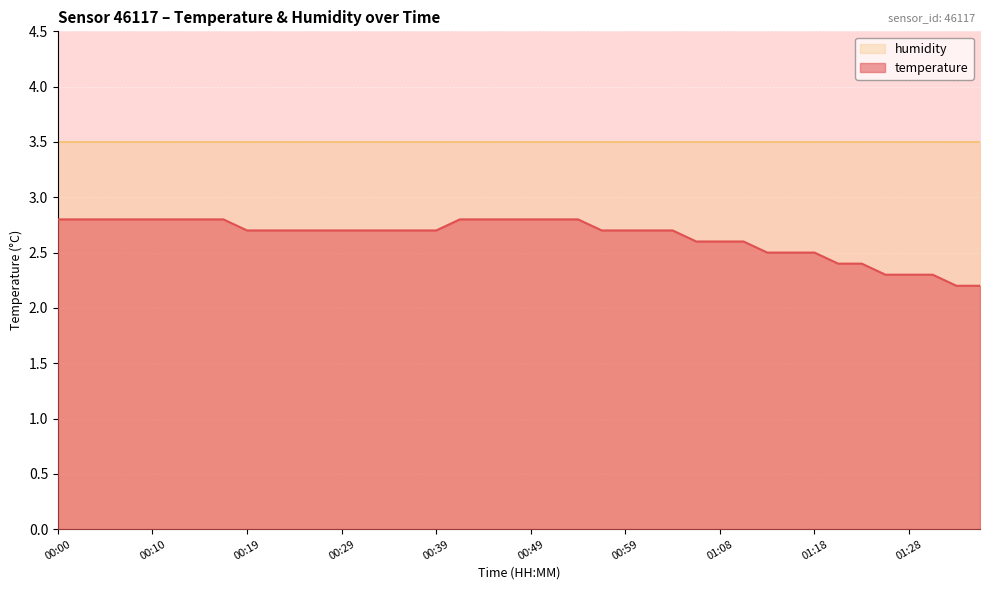

Reading left to right, what are all the values shown in this chart?

00:00=2.8	00:02=2.8	00:05=2.8	00:07=2.8	00:10=2.8	00:12=2.8	00:14=2.8	00:17=2.8	00:19=2.7	00:22=2.7	00:24=2.7	00:27=2.7	00:29=2.7	00:32=2.7	00:34=2.7	00:37=2.7	00:39=2.7	00:41=2.8	00:44=2.8	00:46=2.8	00:49=2.8	00:51=2.8	00:54=2.8	00:56=2.7	00:59=2.7	01:01=2.7	01:03=2.7	01:06=2.6	01:08=2.6	01:11=2.6	01:13=2.5	01:16=2.5	01:18=2.5	01:21=2.4	01:23=2.4	01:26=2.3	01:28=2.3	01:31=2.3	01:33=2.2	01:36=2.2